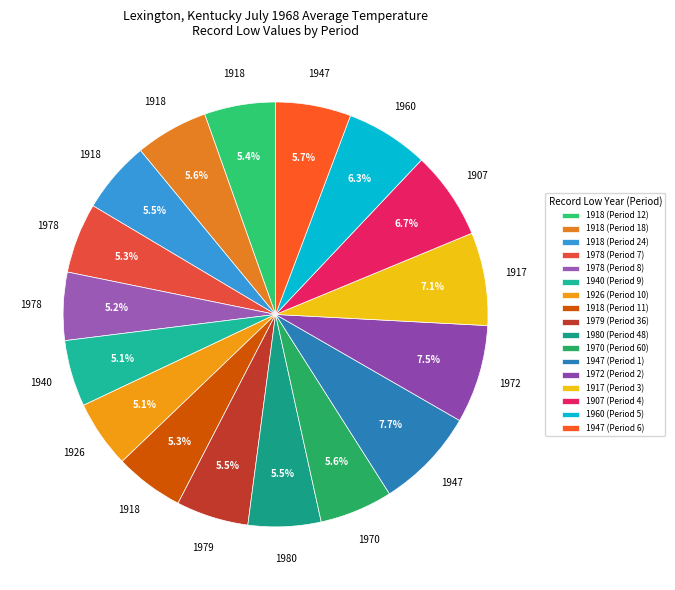

Count the number of slices in the pie.

17